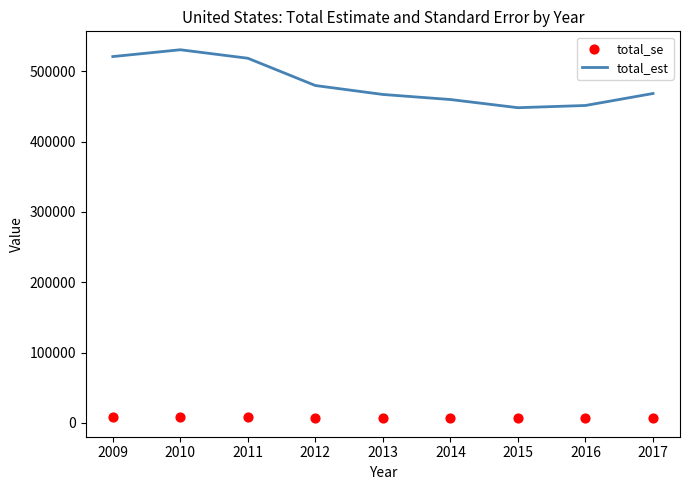

What is the maximum value for total_est?

530554